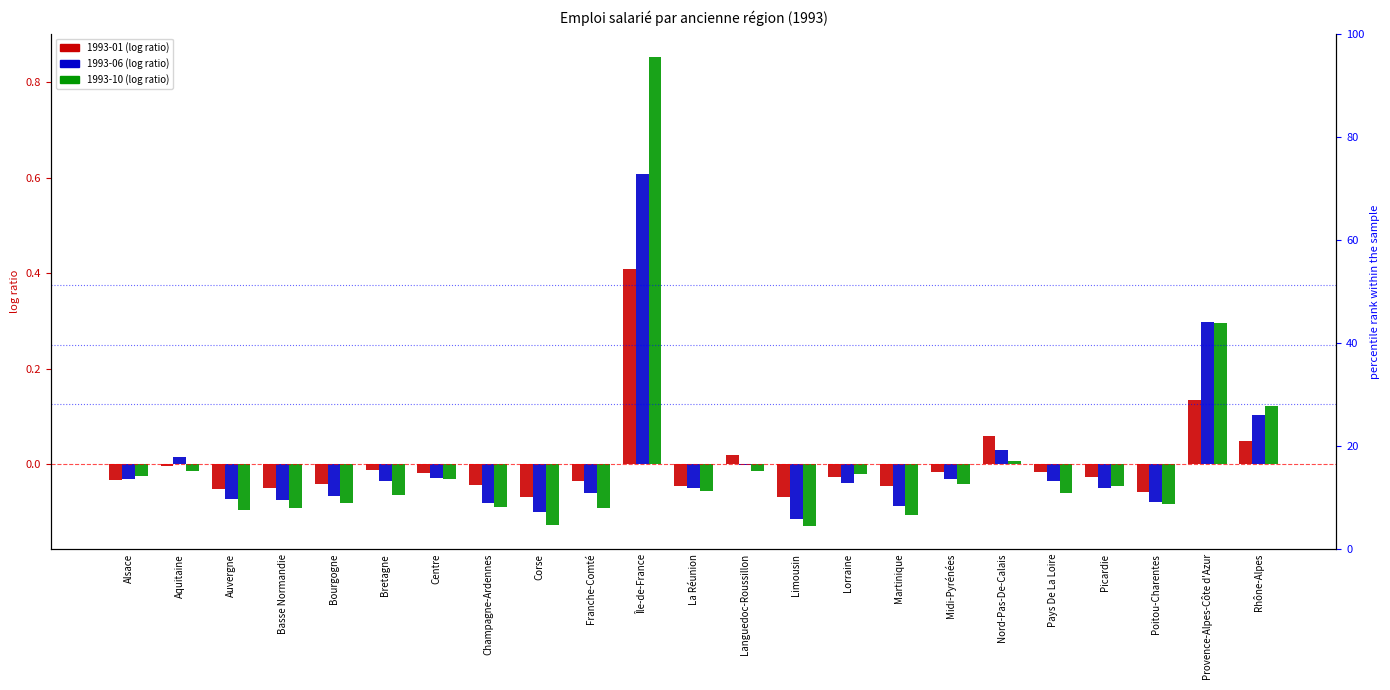

At how many categories does at least one series exceed 0?

6